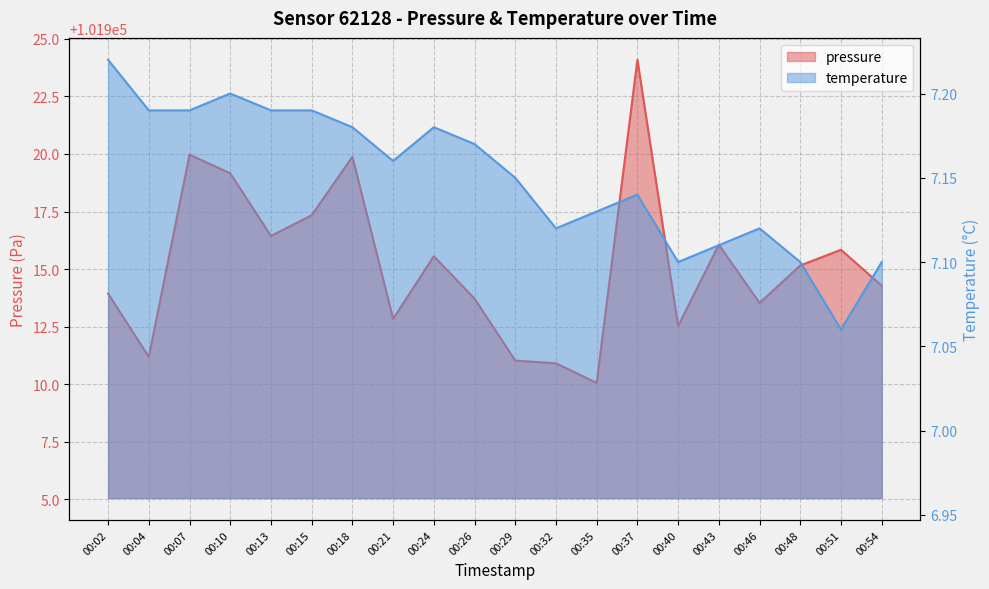

At which category is the sum across all series the highest?

00:37